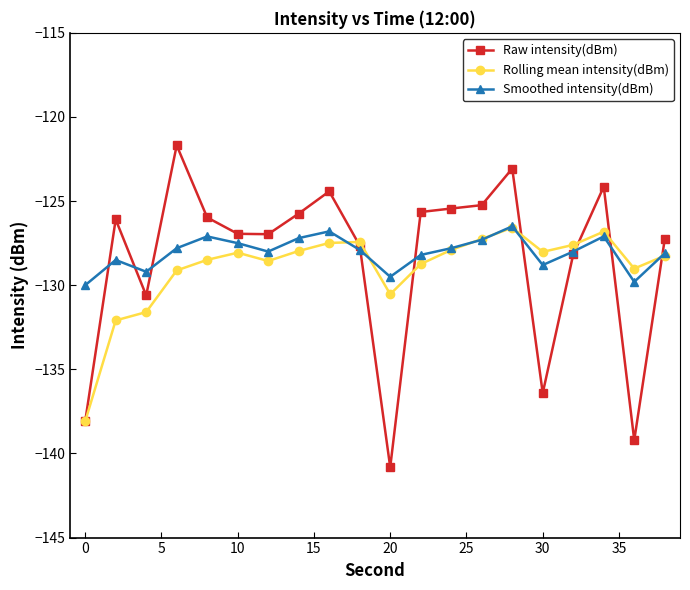

Which series has the largest range (max minus min)?

Raw intensity(dBm)